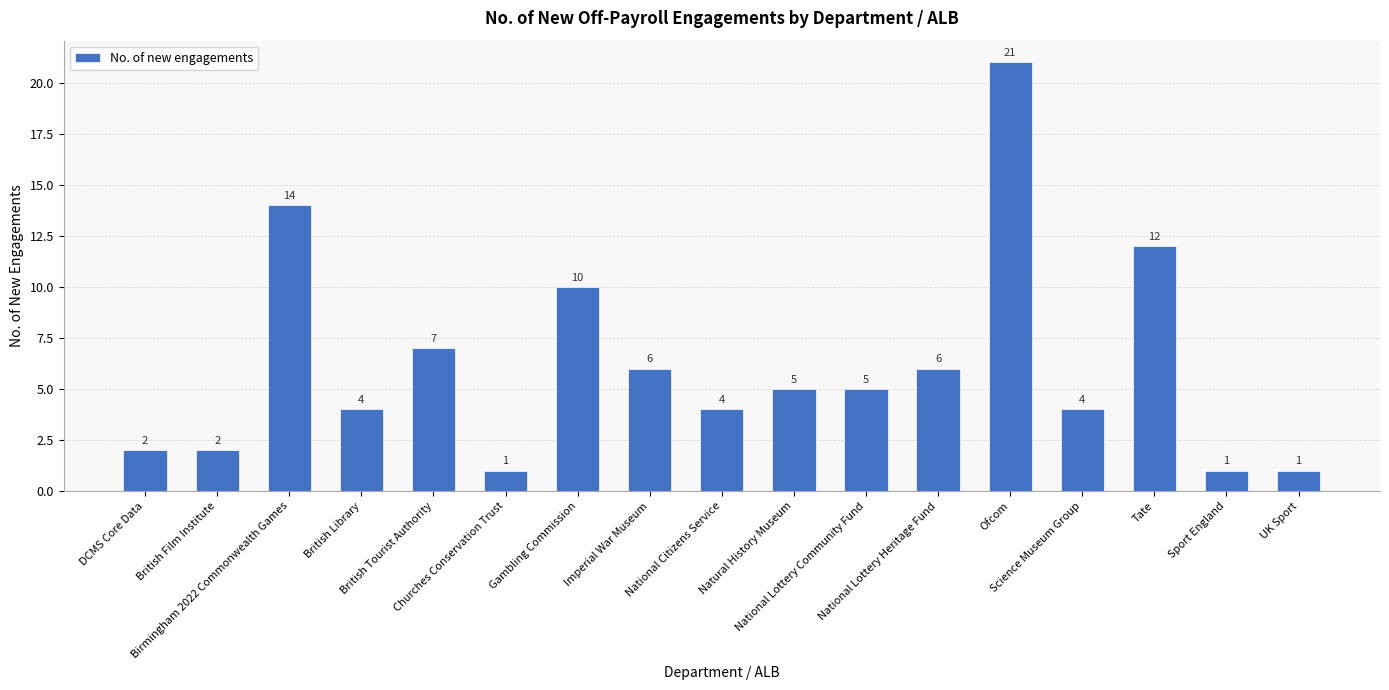

What is the label of the 12th bar from the left?

National Lottery Heritage Fund